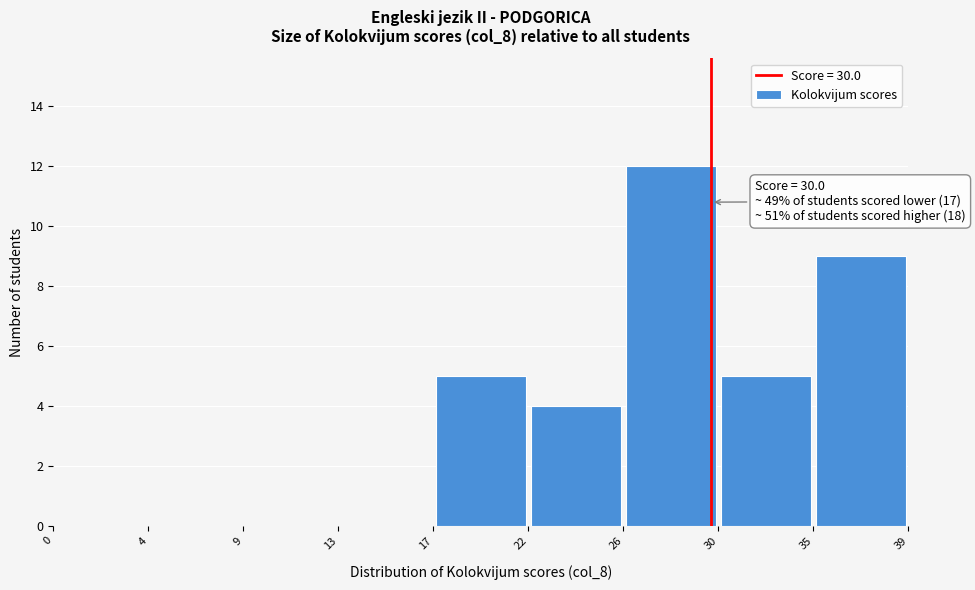

Which range on the x-axis has the tallest bar?

26 to 30